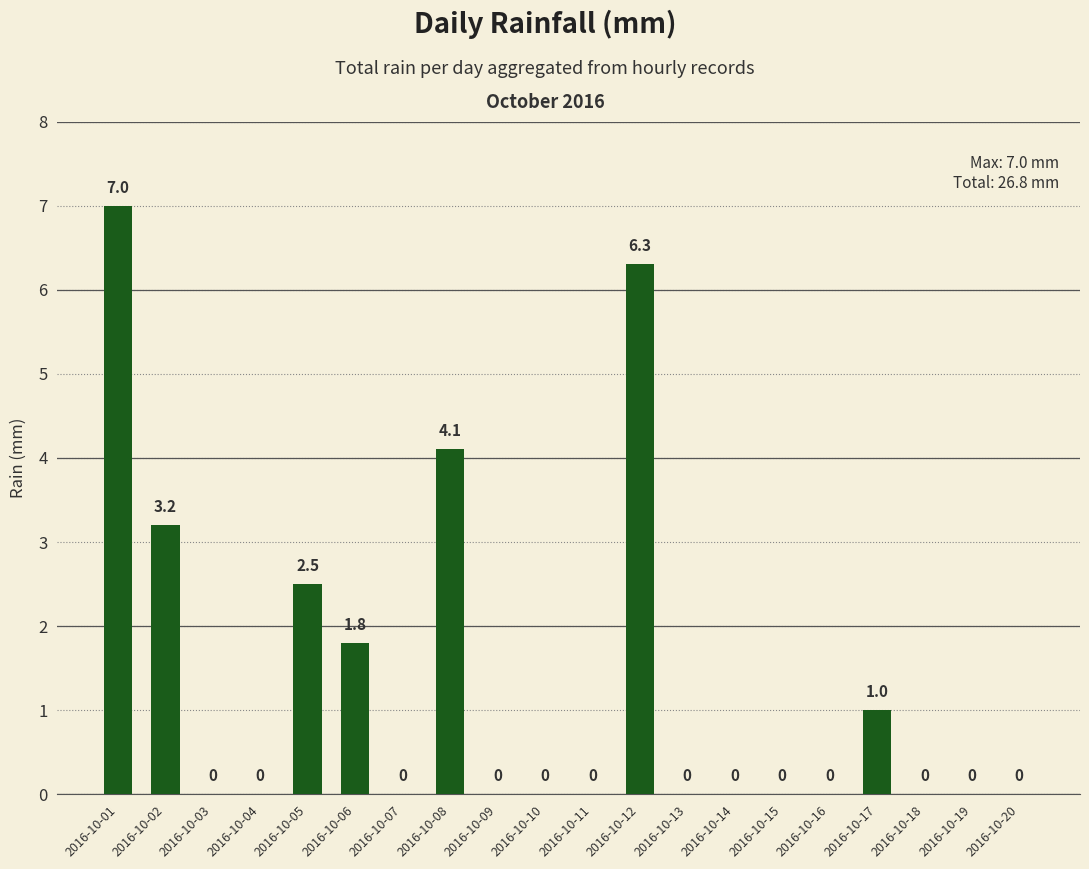

At which label is the value closest to 3?

2016-10-02